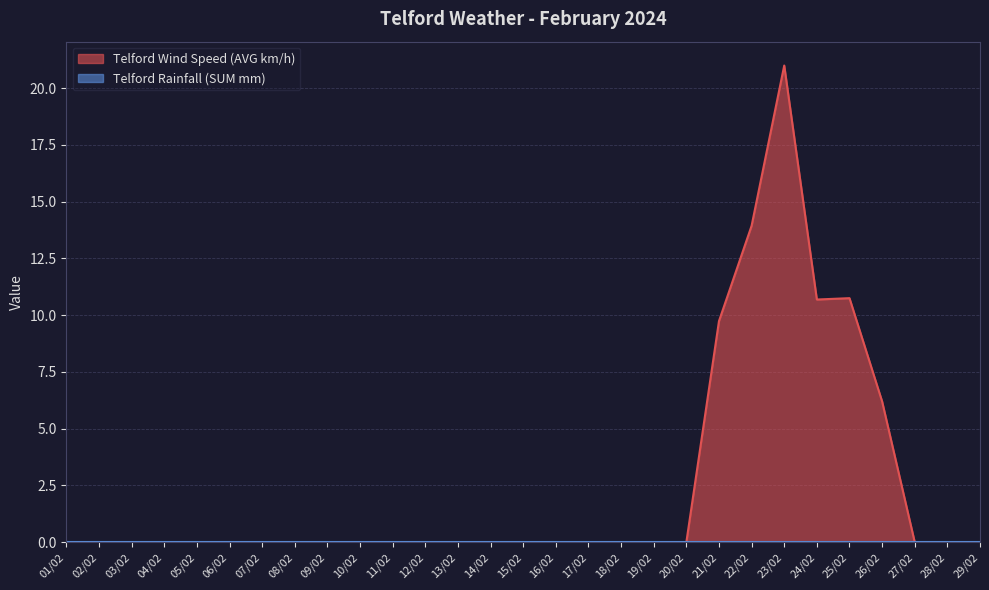

True or false: the data has more than 2 interior local peaks.

False